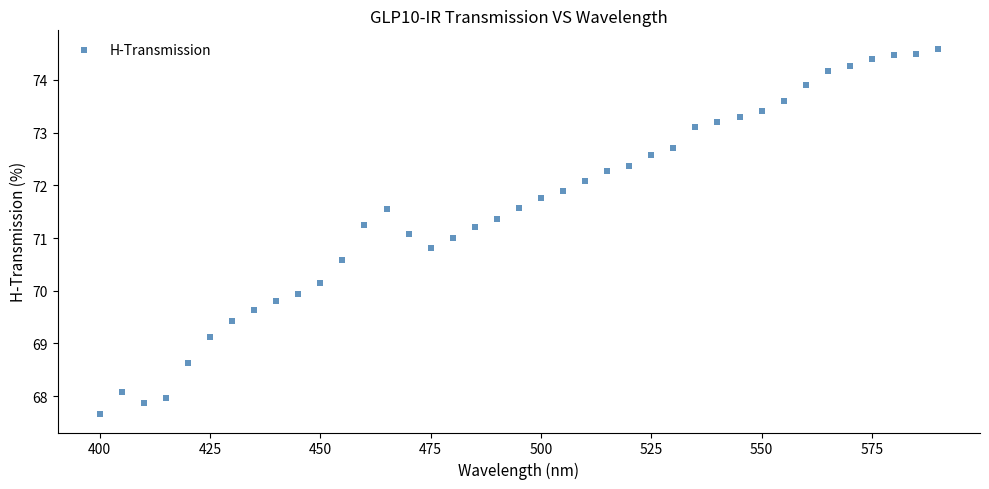

What is the range of Y values (max minus min)?

6.9